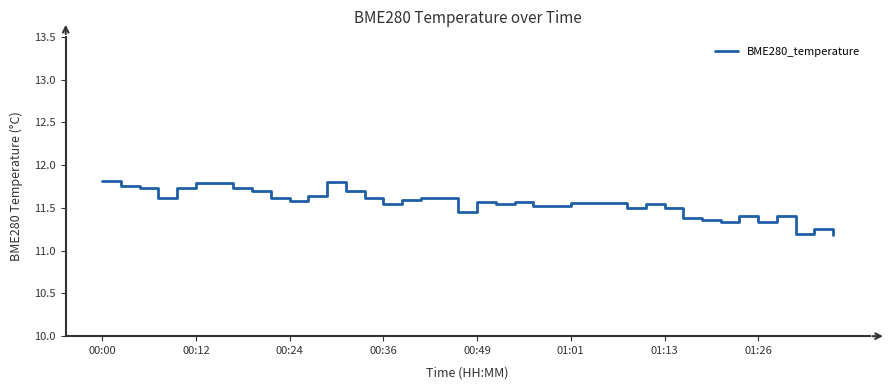

What is the difference between the maximum and minimum values?

0.6